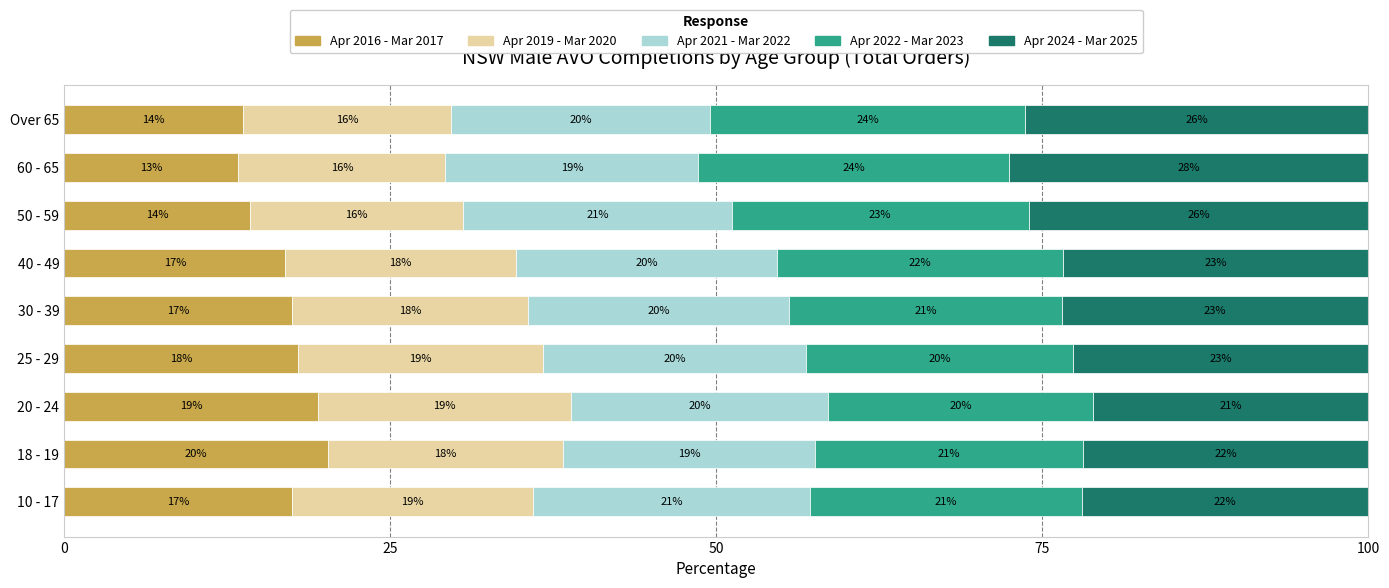

What are all the series names shown in the legend?

Apr 2016 - Mar 2017, Apr 2019 - Mar 2020, Apr 2021 - Mar 2022, Apr 2022 - Mar 2023, Apr 2024 - Mar 2025